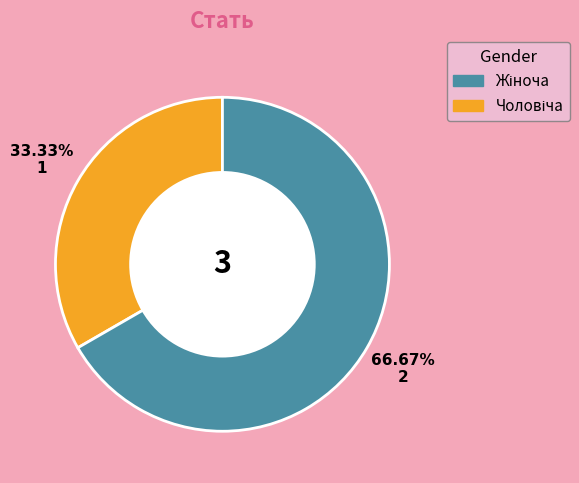

Is there a majority slice in this chart?

Yes